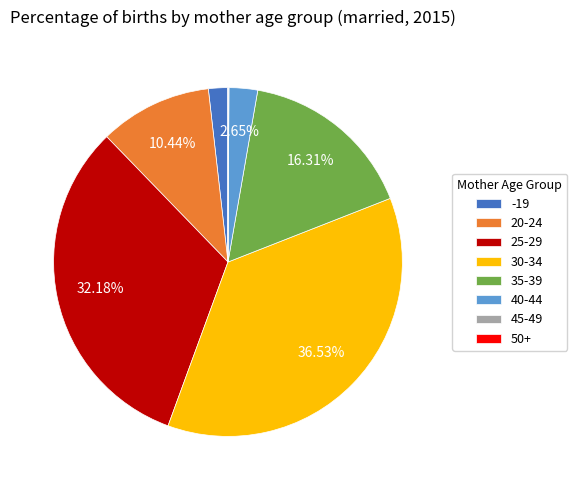

To the nearest percent, what percentage of the pie is 35-39?

16%